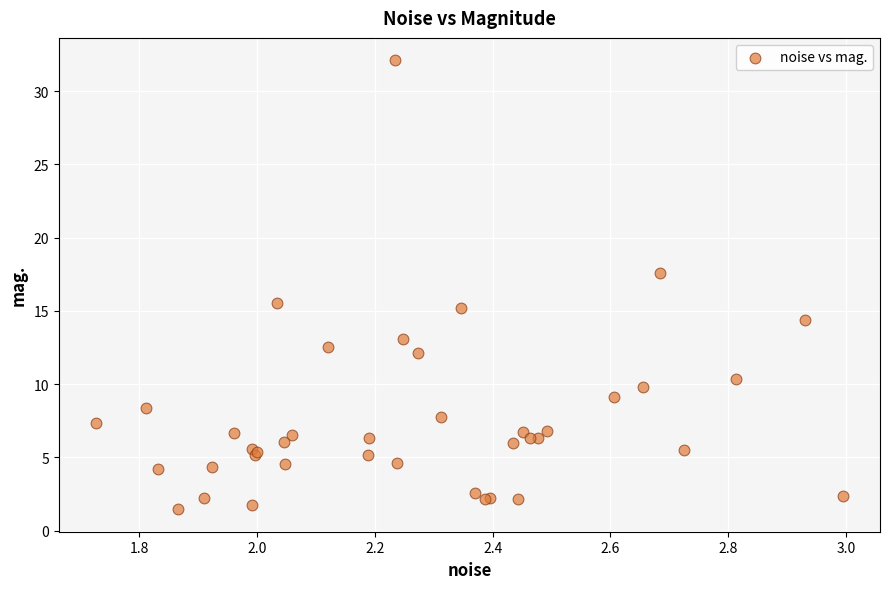

What Y value in the scatter plot is closest to 16?

15.6